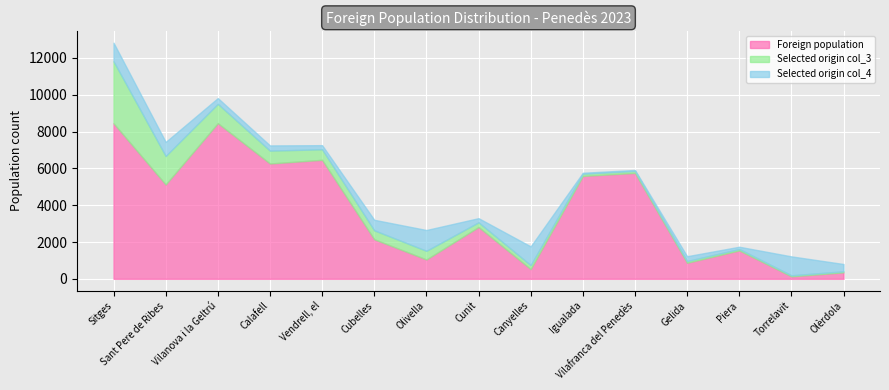

At how many categories does at least one series exceed 4258?

7